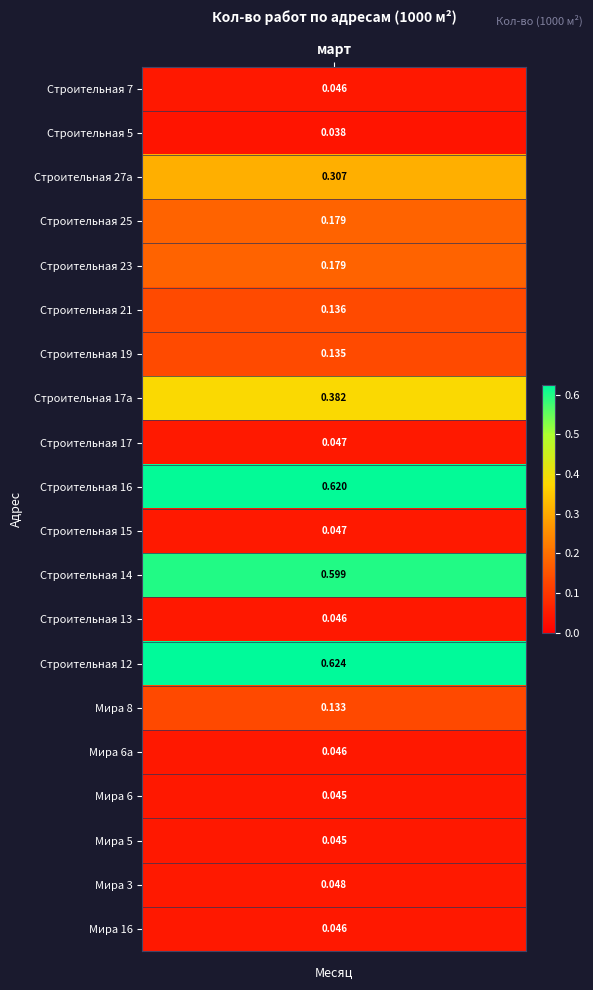

The value at Строительная 27а is 0.4. True or false?

False